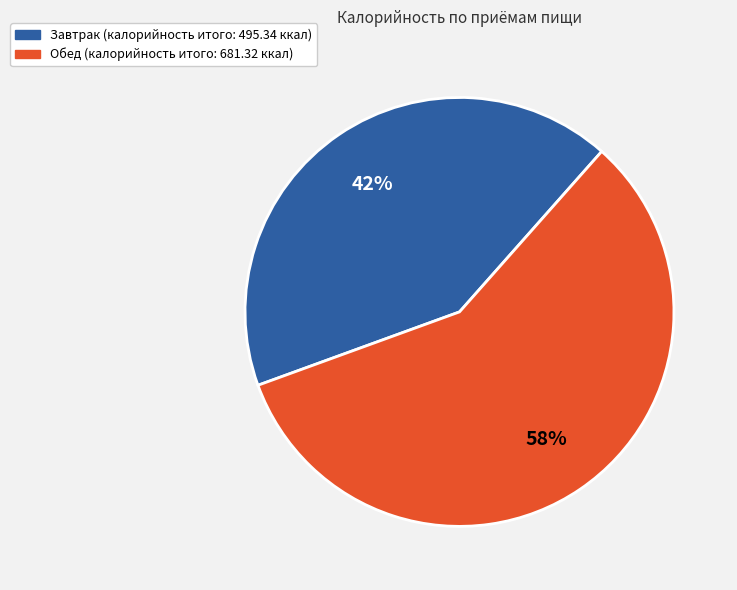

To the nearest percent, what is the average slice percentage?

50%